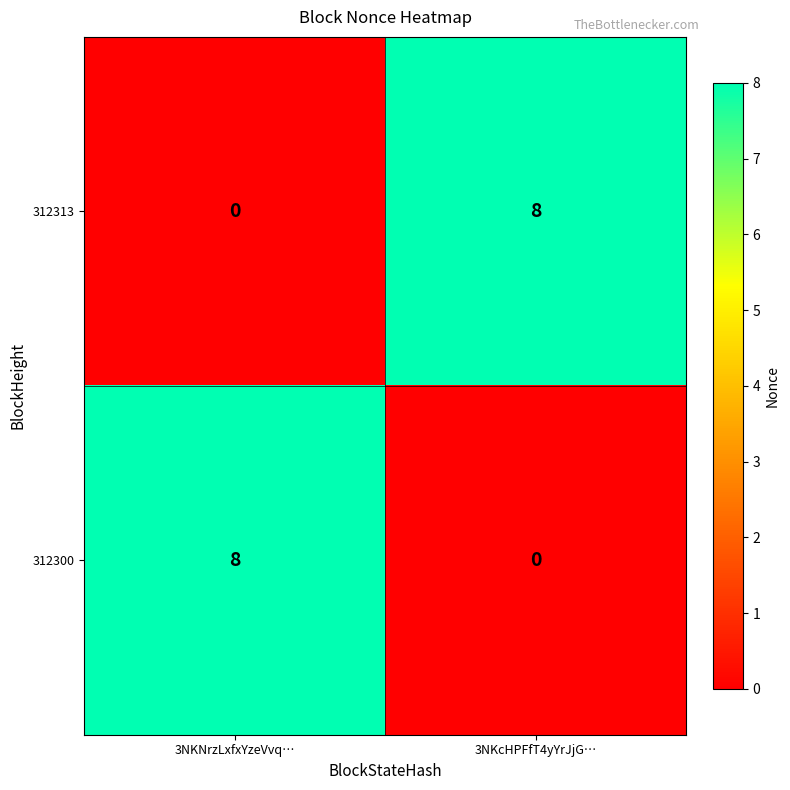

Is it true that 312300 equals 4 at 3NKcHPFfT4yYrJjG…?

False